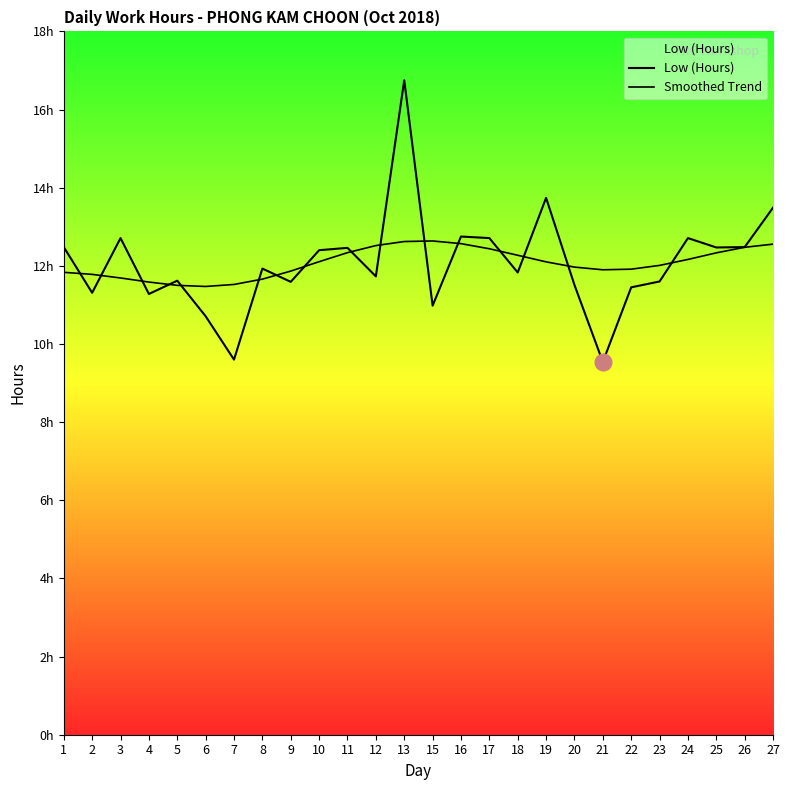

List the labels in order of Low (Hours) value, largest first.

13, 19, 27, 16, 3, 17, 24, 1, 26, 25, 11, 10, 8, 18, 12, 5, 23, 9, 20, 22, 2, 4, 15, 6, 7, 21